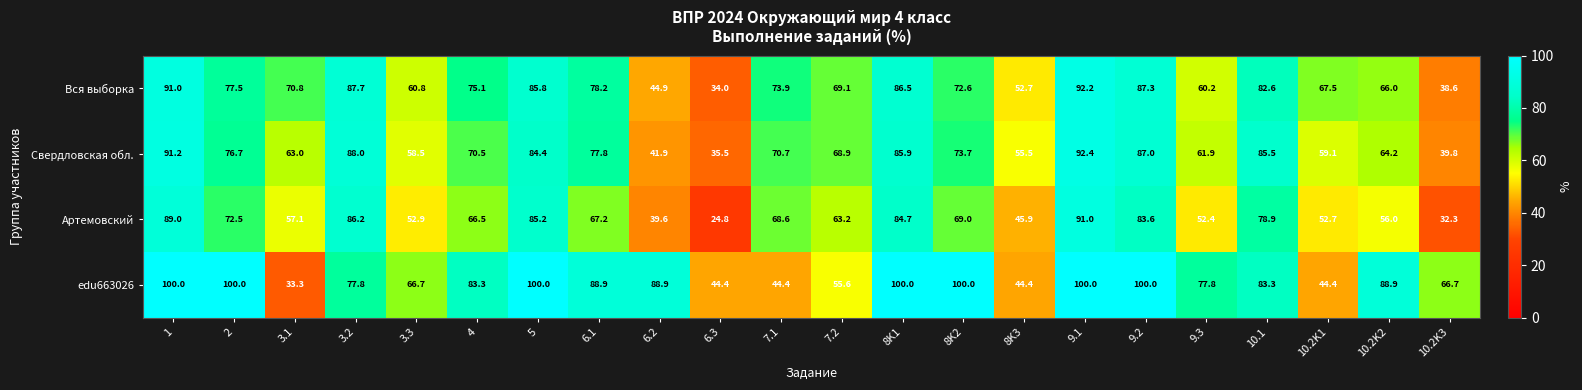

What is the difference between the second highest and second lowest values in the edu663026 series?

55.6